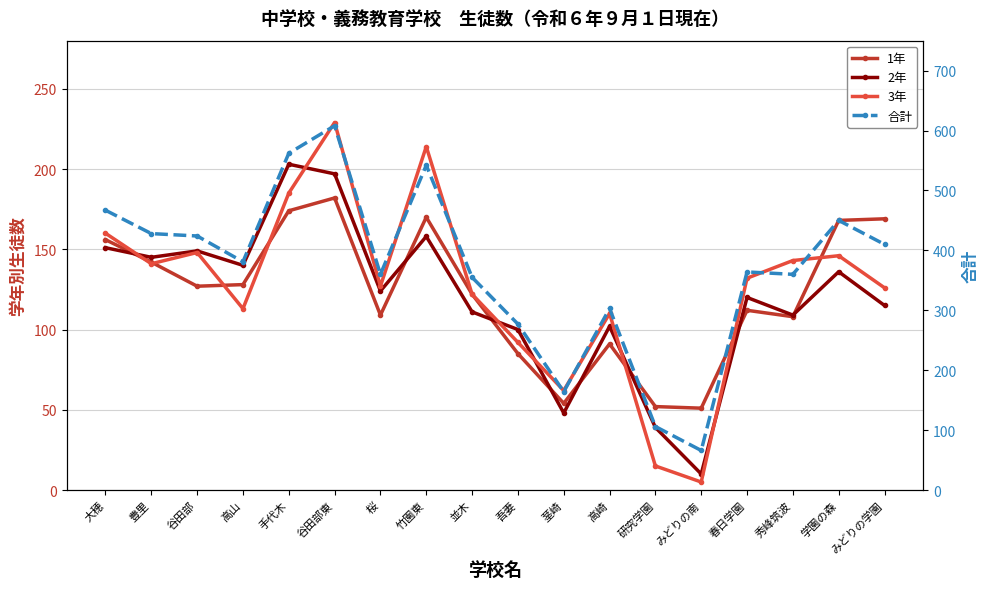

What is the label of the 16th point from the right?

谷田部